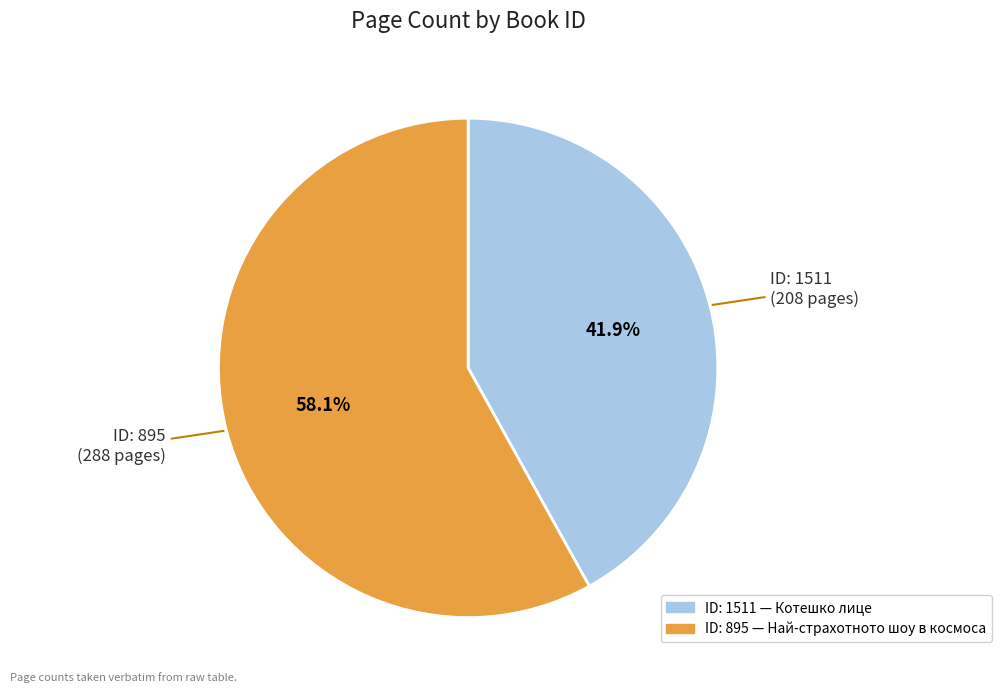

Is there any slice that represents more than half of the pie?

Yes